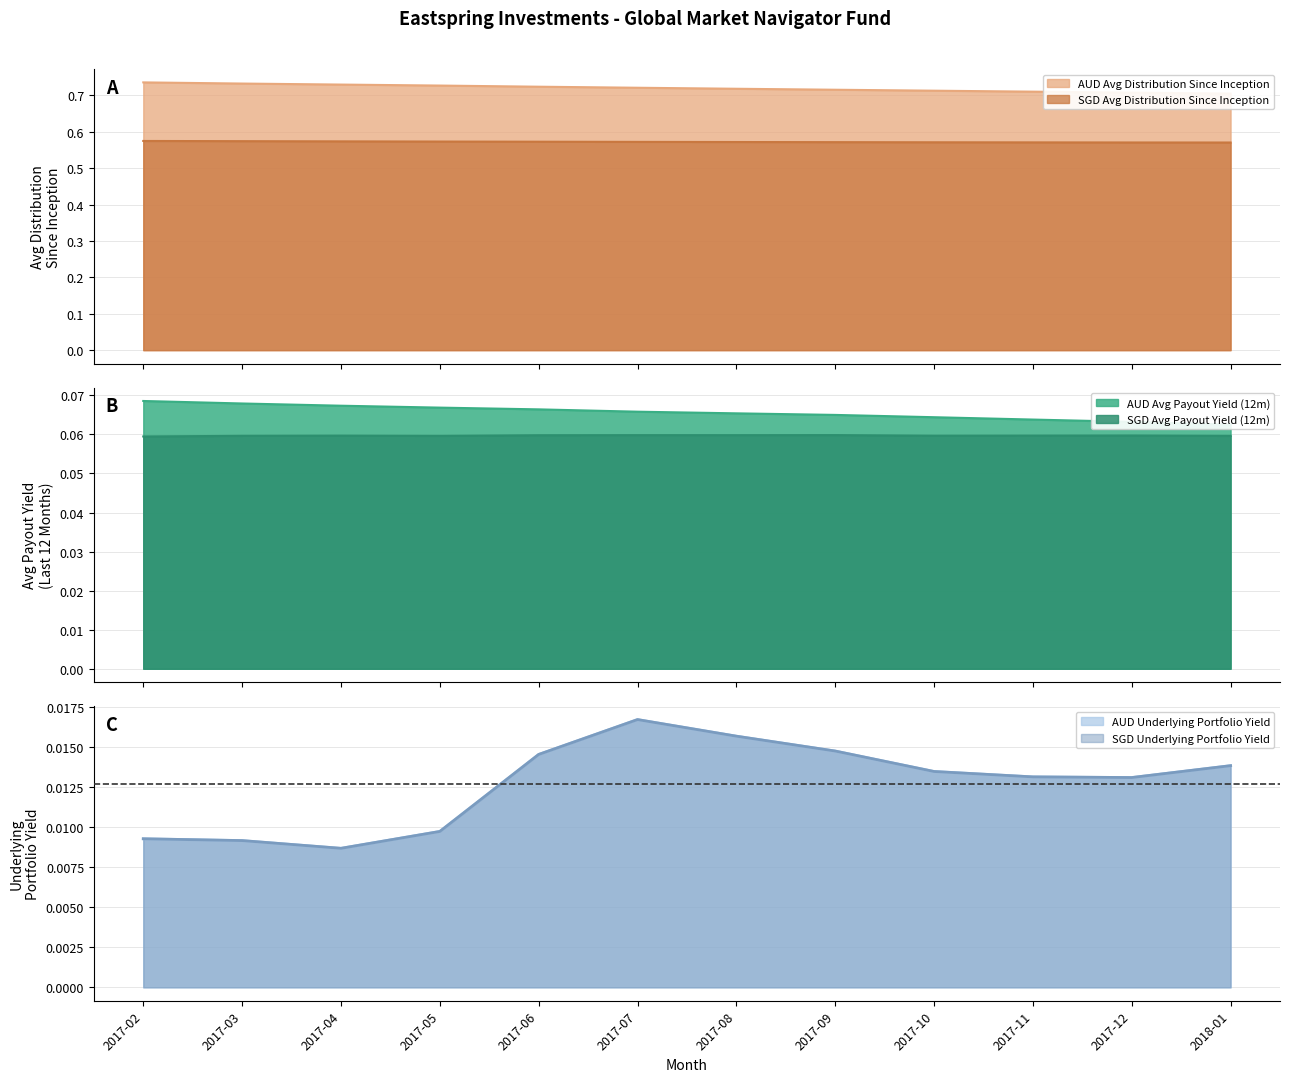

At how many categories does at least one series exceed 0?

12